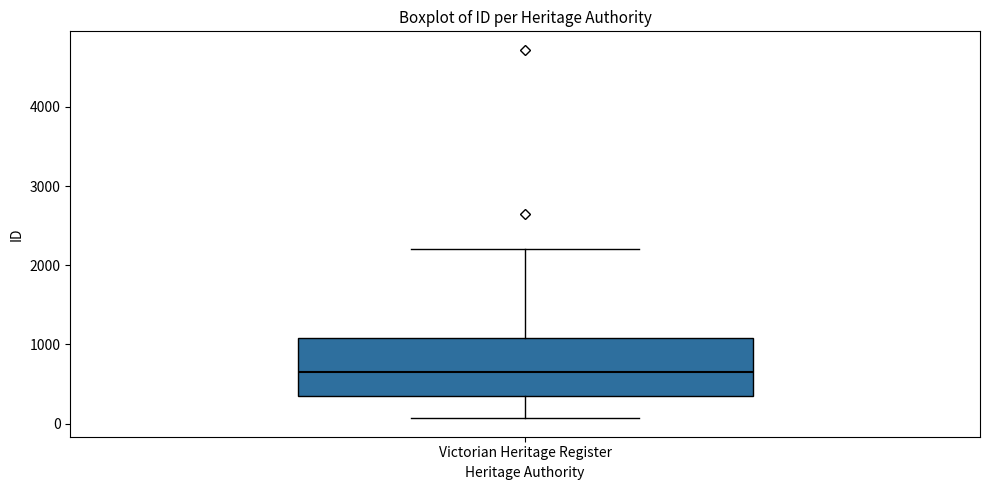

Transcribe this box plot: give where the median line is, the range the box spans, and where the two whiskers end, as read against the y-axis. The values are not printed on the chart, so give them approximately, as read against the axis.

median 700, box 300 to 1100, whiskers 100 to 2200